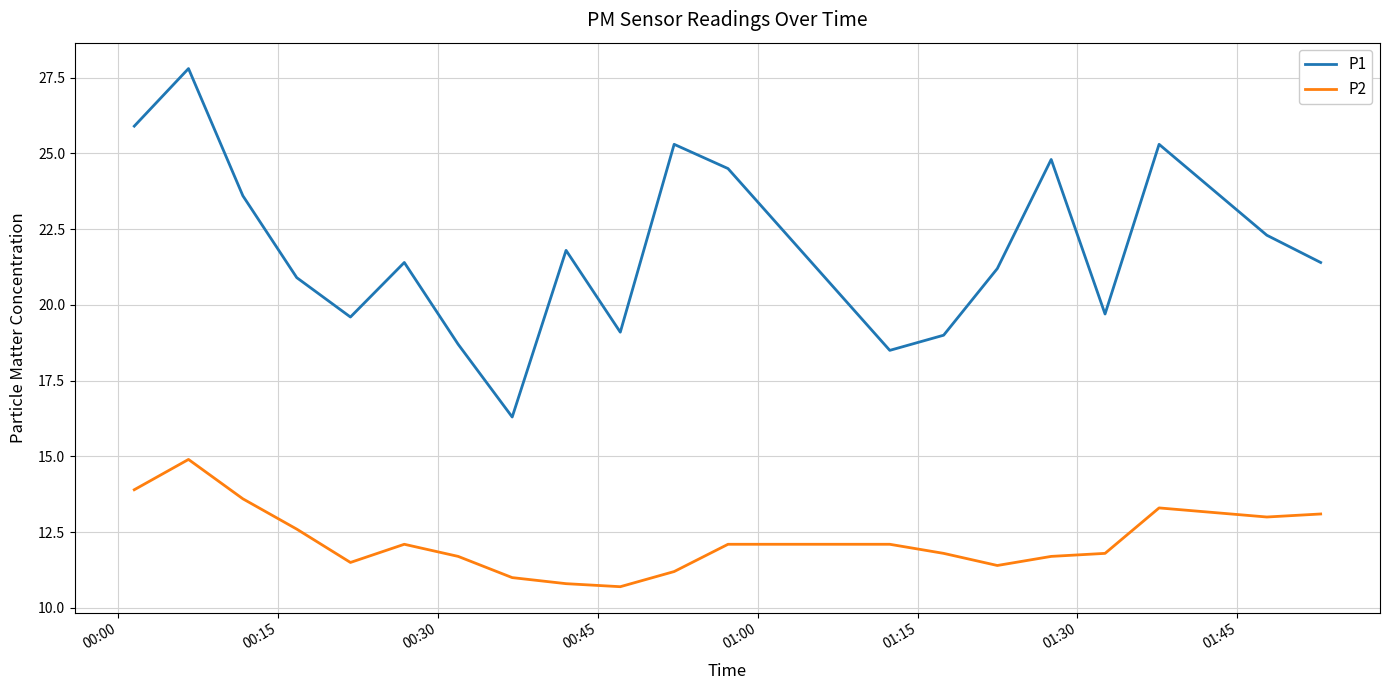

How many lines are shown in the chart?

2